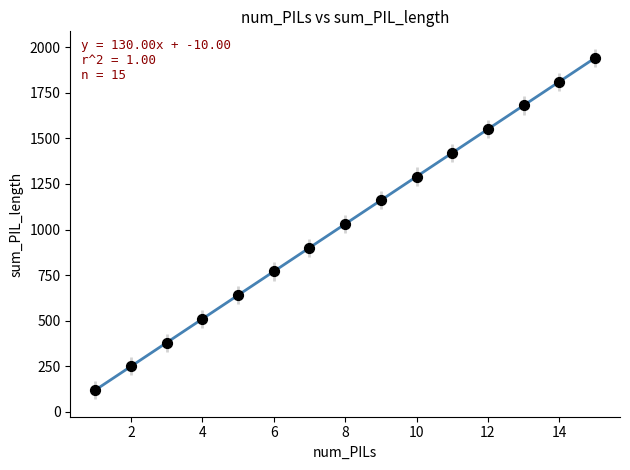

What is the range of X values (max minus min)?

14